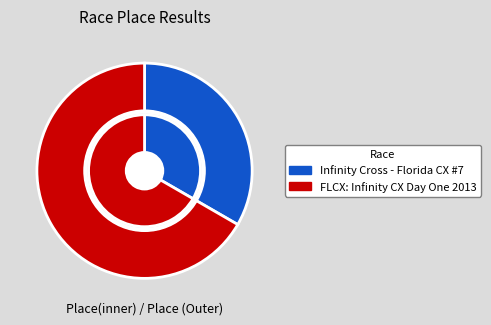

How many slices are in this pie chart?

2